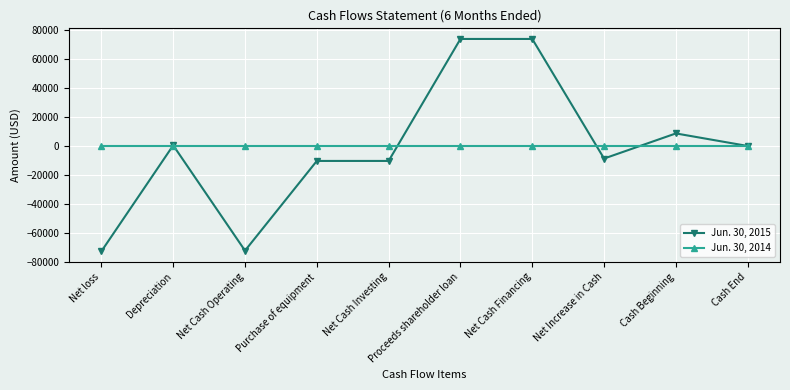

What is the spread (max minus min) of values at Proceeds shareholder loan?

73969